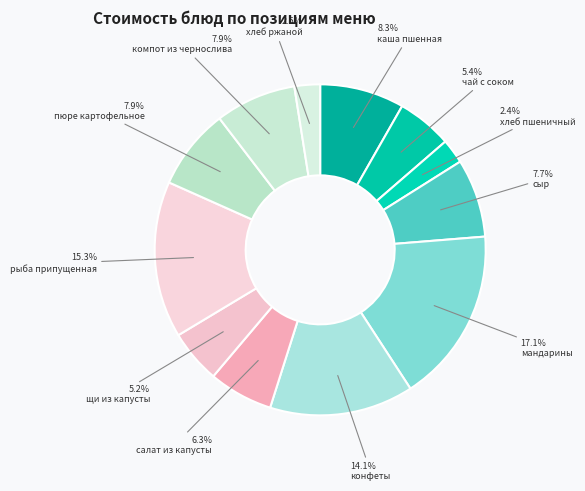

The рыба припущенная slice represents 24% of the pie. True or false?

False